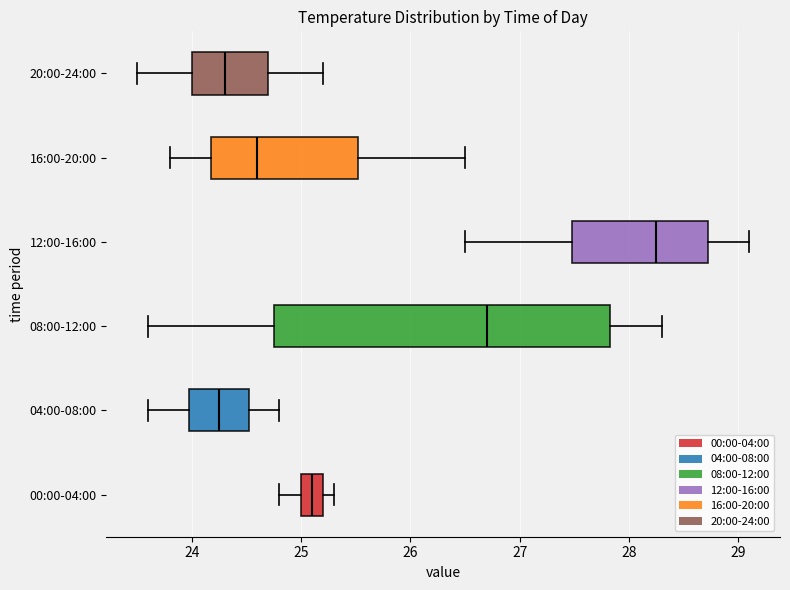

Which box is the widest, from its left edge to its right edge?

08:00-12:00